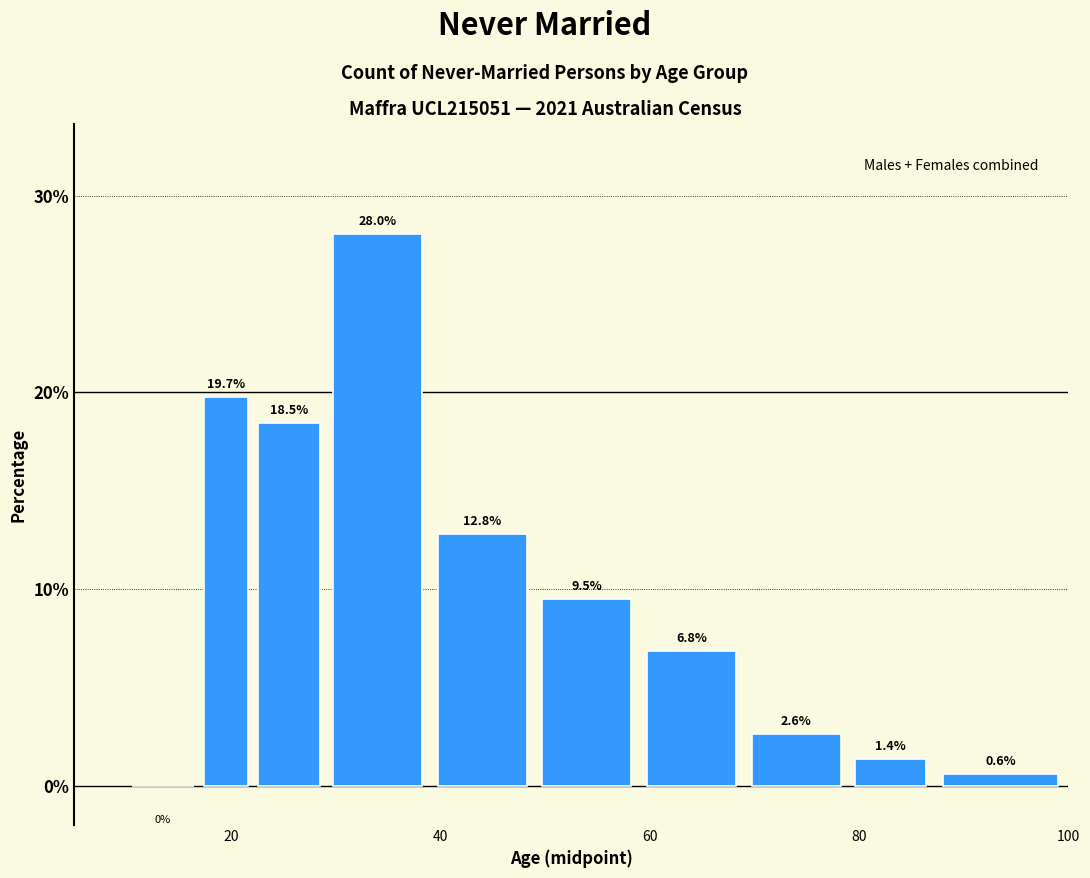

Around what value on the x-axis is the tallest bar? Give the approximate position of its centre, as read against the axis.

34